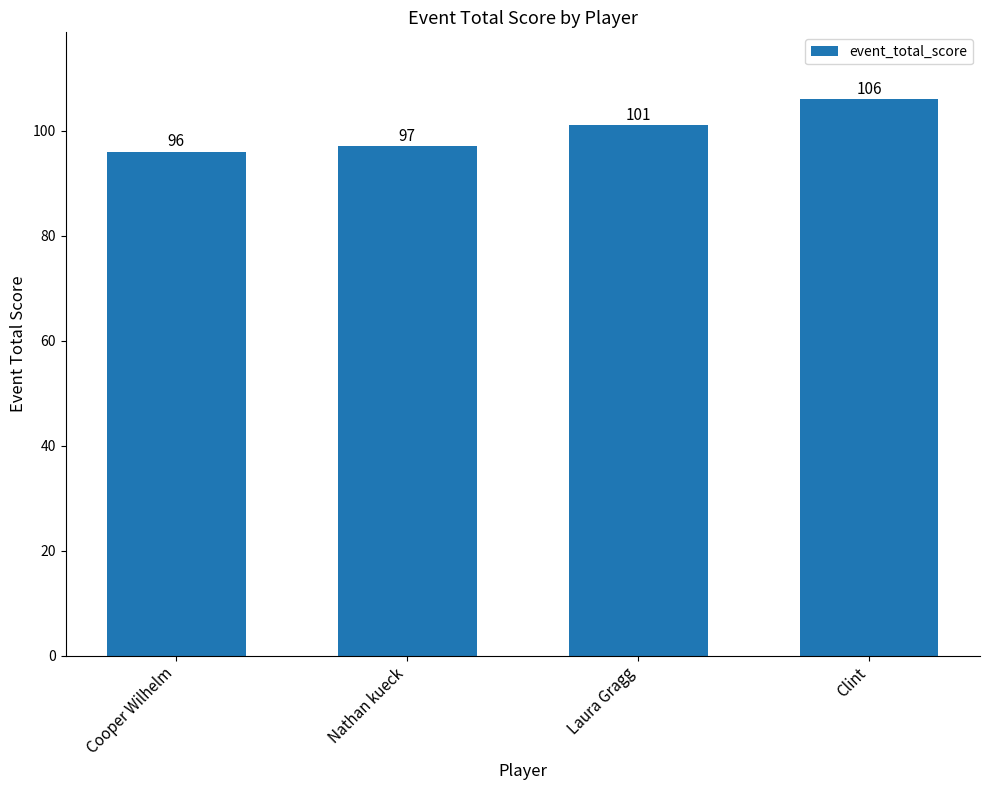

Reading left to right, list all the values displayed in this chart.

96	97	101	106